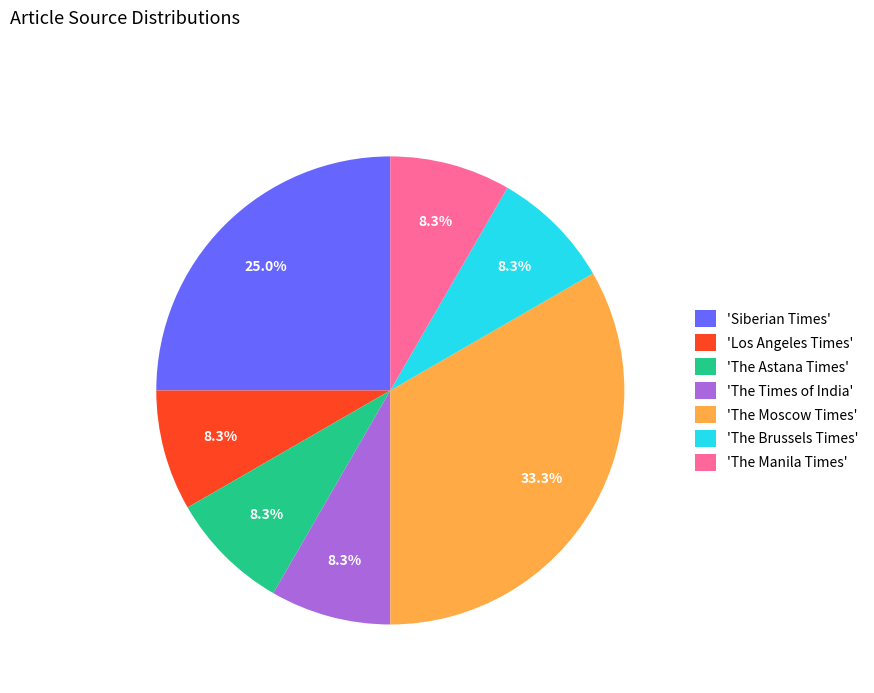

Which category has the biggest portion of the pie?

'The Moscow Times'